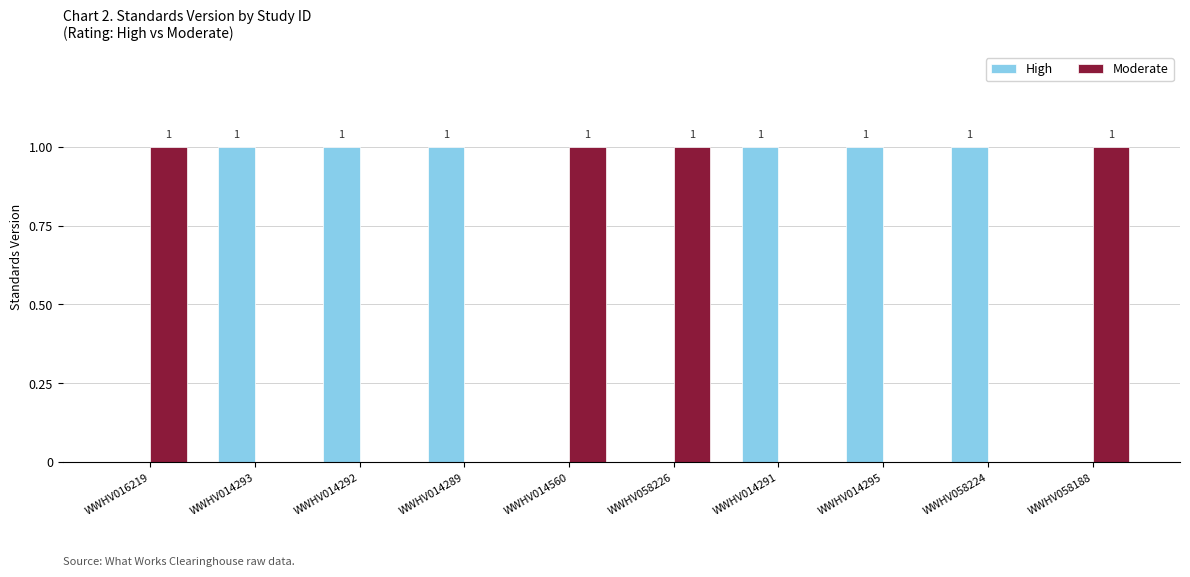

Is it true that Moderate equals 0 at WWHV058226?

False